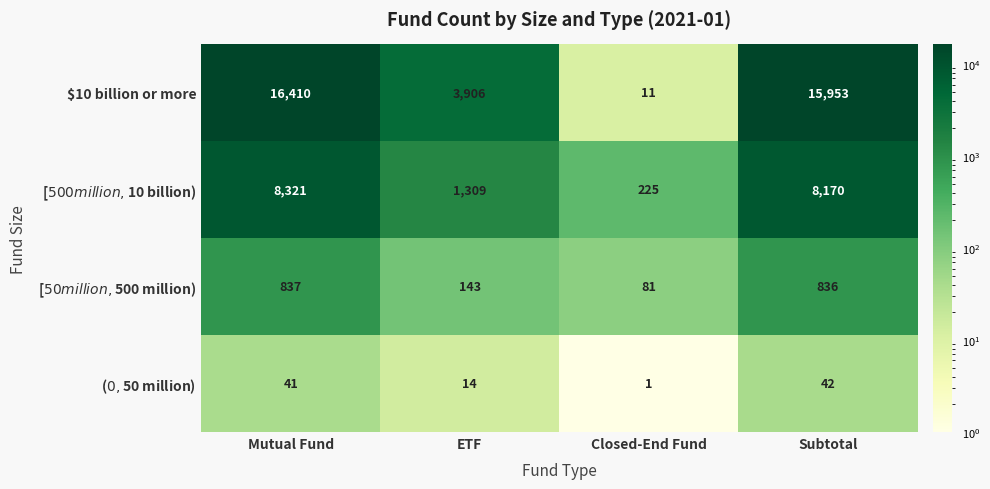

How many categories are shown in the chart?

4